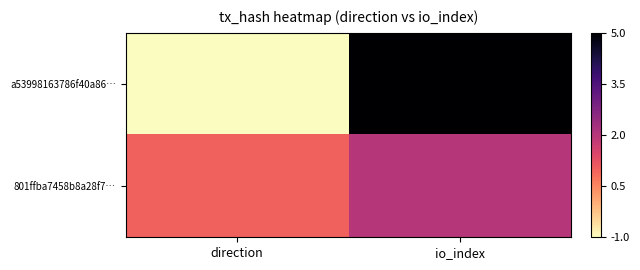

List the series in order of their overall mean, lowest first.

801ffba7458b8a28f7…, a53998163786f40a86…